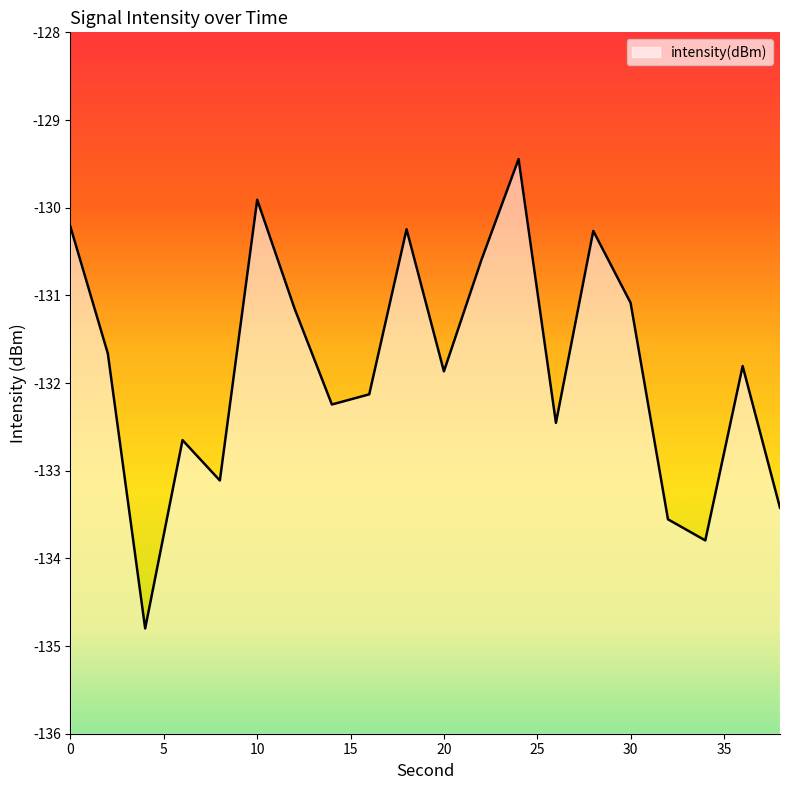

Does the chart display data point markers on the line(s)?

No